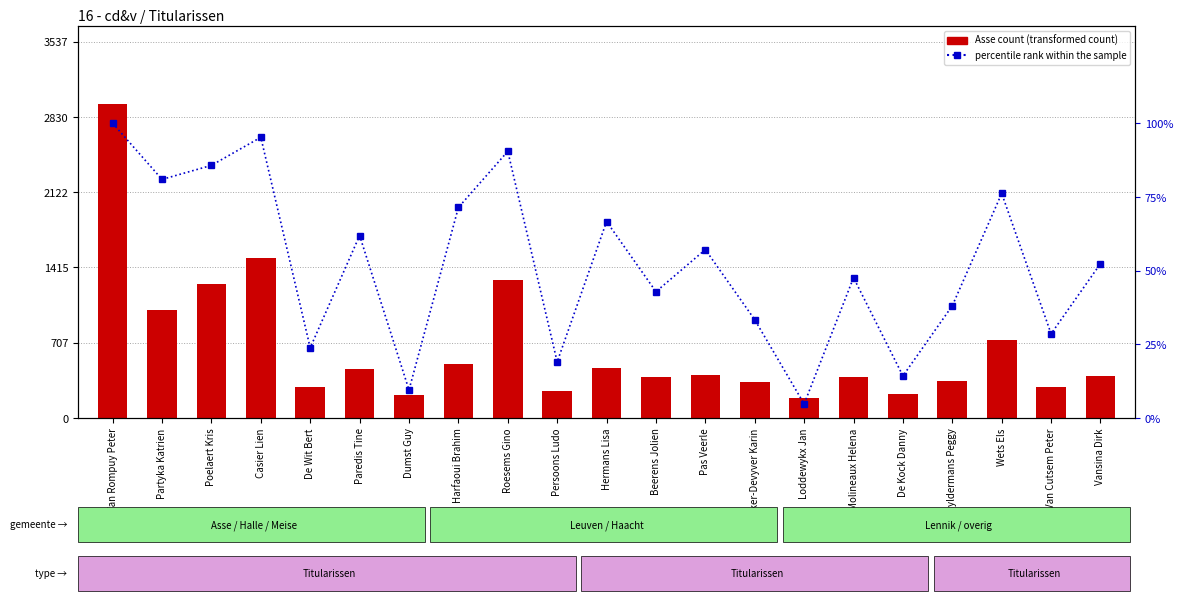

What is the total value across all series at Loddewykx Jan?

195.8